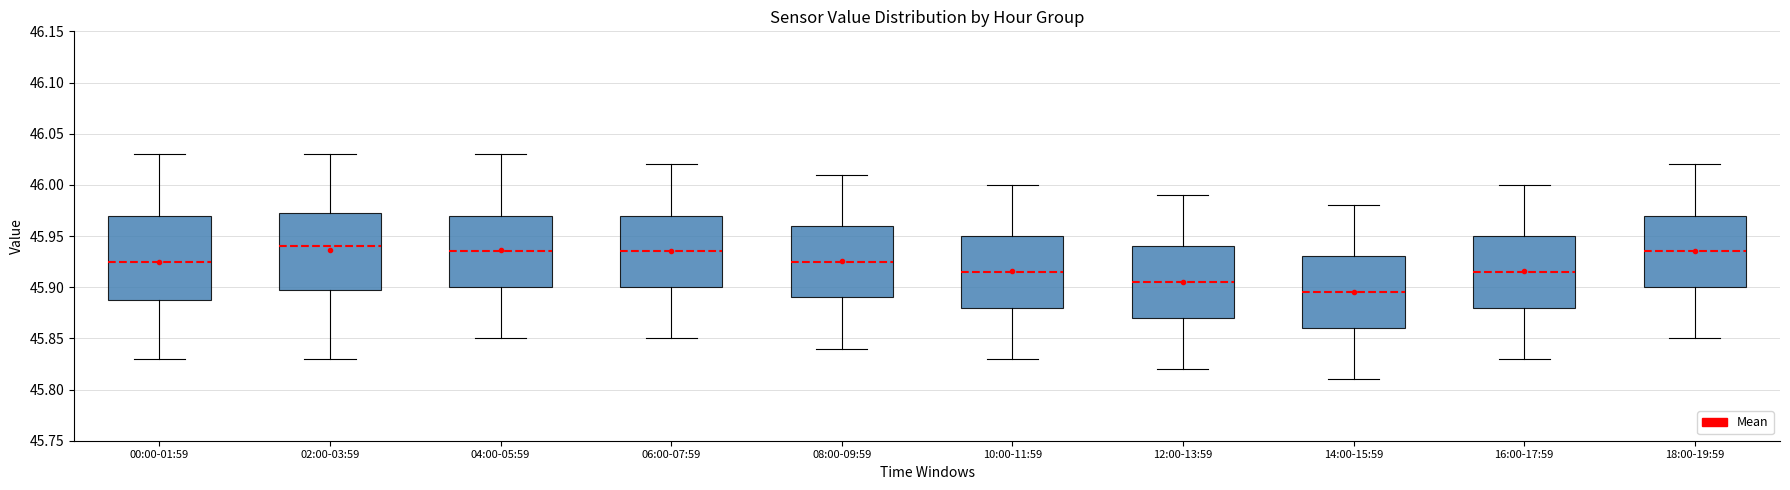

Reading left to right, read every box against the y-axis: the position of its median line, the range the box covers, and the ends of its whiskers. The values are not printed on the chart, so give them approximately, as read against the axis.

00:00-01:59: median 45.925, box 45.890 to 45.970, whiskers 45.830 to 46.030
02:00-03:59: median 45.940, box 45.900 to 45.975, whiskers 45.830 to 46.030
04:00-05:59: median 45.935, box 45.900 to 45.970, whiskers 45.850 to 46.030
06:00-07:59: median 45.935, box 45.900 to 45.970, whiskers 45.850 to 46.020
08:00-09:59: median 45.925, box 45.890 to 45.960, whiskers 45.840 to 46.010
10:00-11:59: median 45.915, box 45.880 to 45.950, whiskers 45.830 to 46.000
12:00-13:59: median 45.905, box 45.870 to 45.940, whiskers 45.820 to 45.990
14:00-15:59: median 45.895, box 45.860 to 45.930, whiskers 45.810 to 45.980
16:00-17:59: median 45.915, box 45.880 to 45.950, whiskers 45.830 to 46.000
18:00-19:59: median 45.935, box 45.900 to 45.970, whiskers 45.850 to 46.020